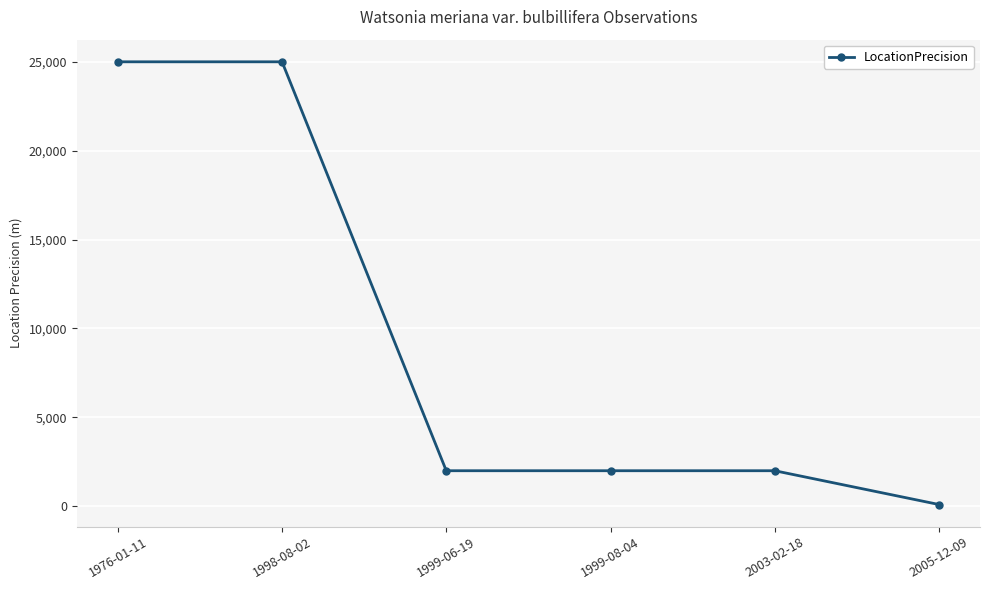

Which label corresponds to the smallest value in the chart?

2005-12-09